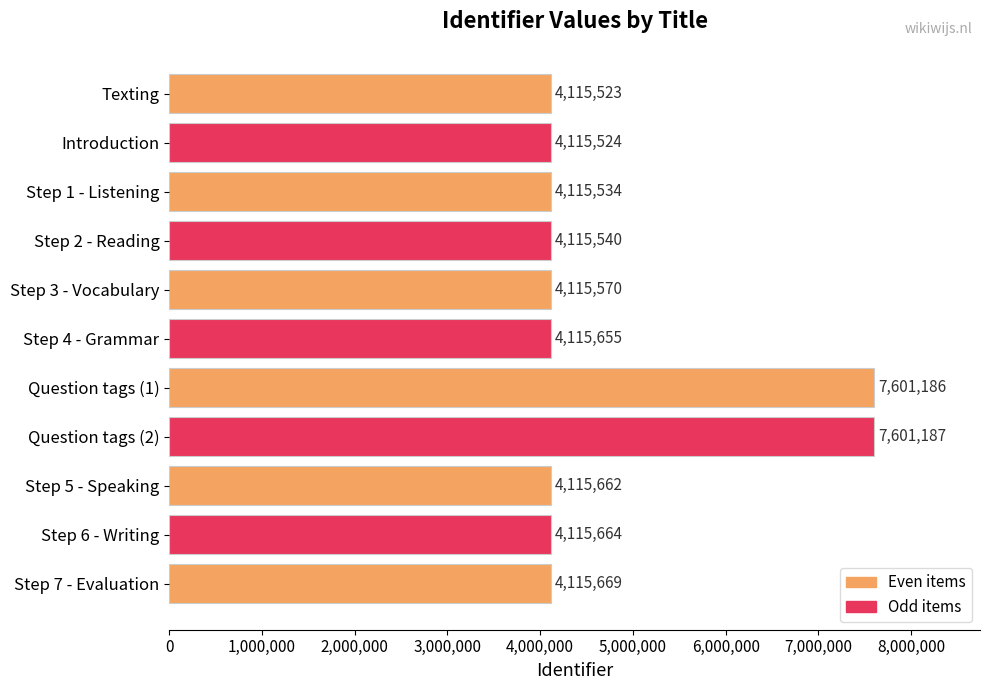

What is the sum of all values?

52242714